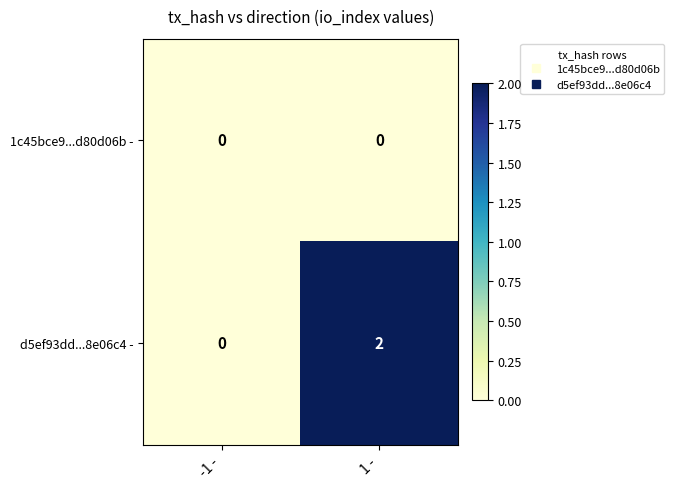

Reading left to right, extract all data points from this chart.

1c45bce9...d80d06b -: 0	0
d5ef93dd...8e06c4 -: 0	2